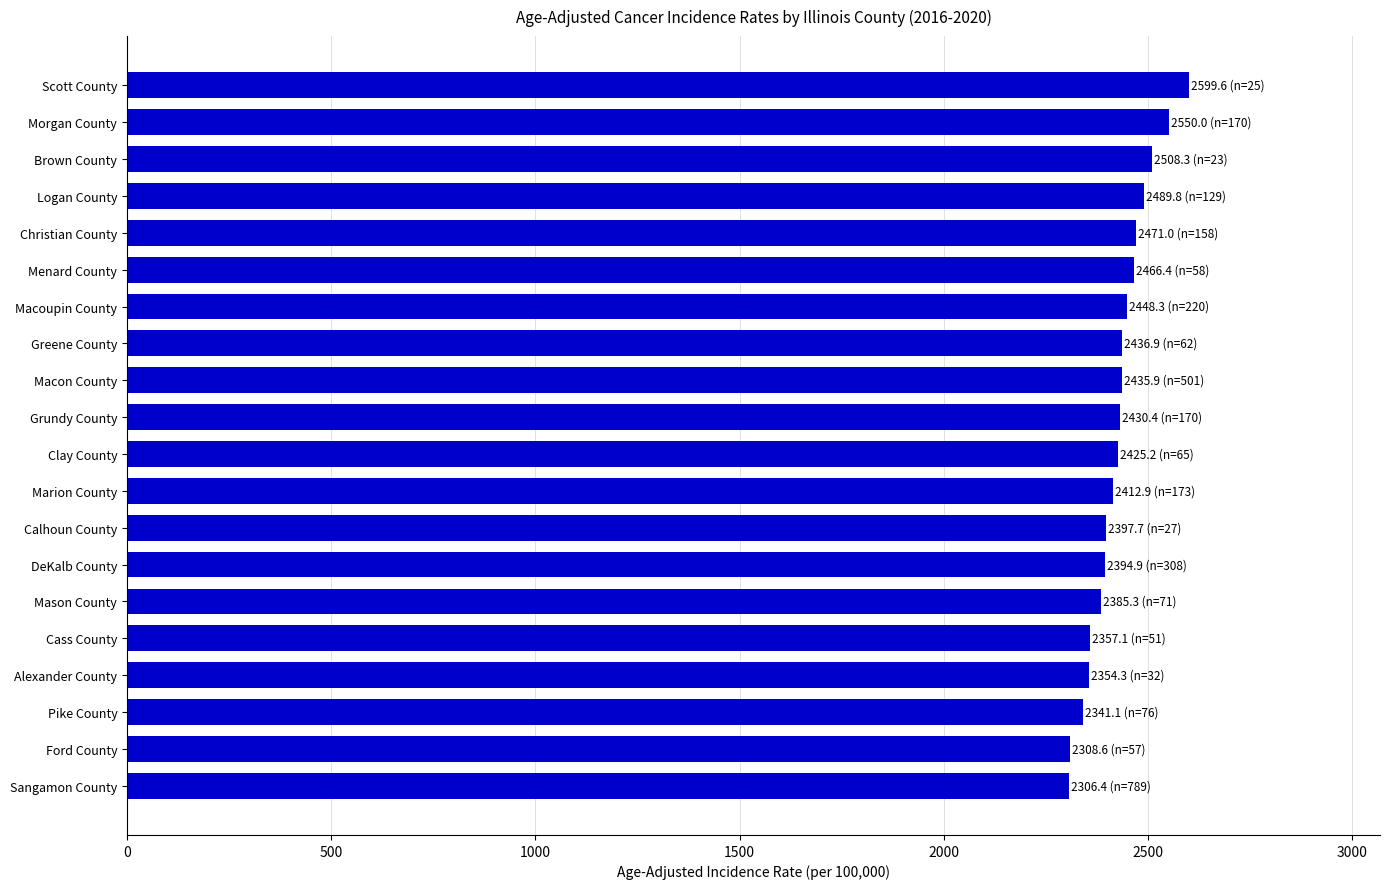

What is the average value?

2426.0